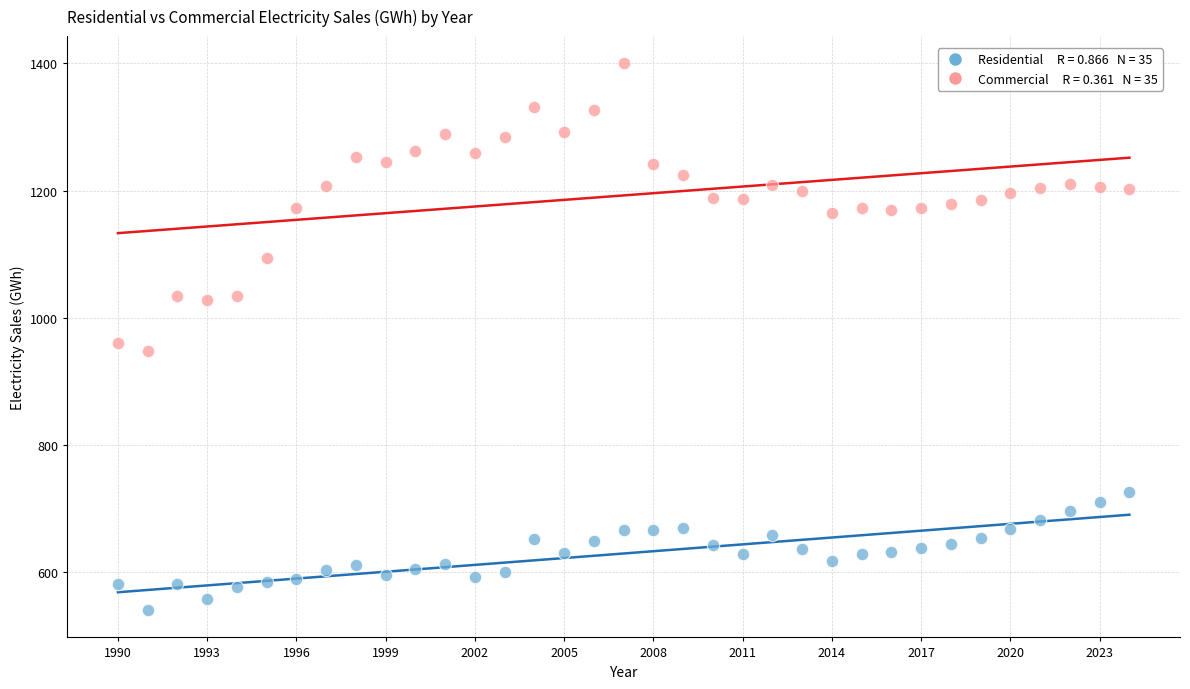

Across all data points, what is the range of X values (max minus min)?

34.0